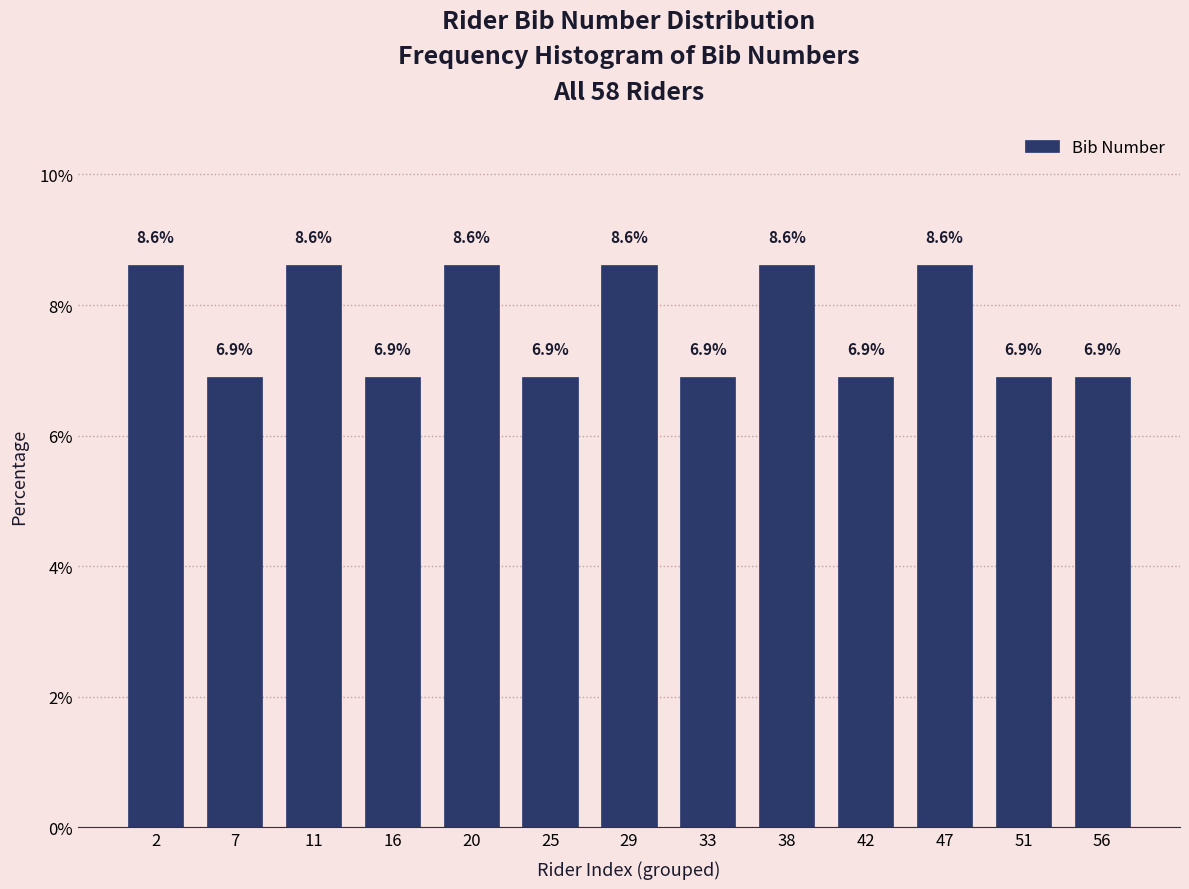

Reading left to right, transcribe this chart: for each bar, give the range it covers on the x-axis and its height. The bar edges are not printed on the chart, so give them approximately, as read against the axis.

0.0 to 4.5: 8.6
4.5 to 9.0: 6.9
9.0 to 13.5: 8.6
13.5 to 18.0: 6.9
18.0 to 22.5: 8.6
22.5 to 27.0: 6.9
27.0 to 31.0: 8.6
31.0 to 35.5: 6.9
35.5 to 40.0: 8.6
40.0 to 44.5: 6.9
44.5 to 49.0: 8.6
49.0 to 53.5: 6.9
53.5 to 58.0: 6.9